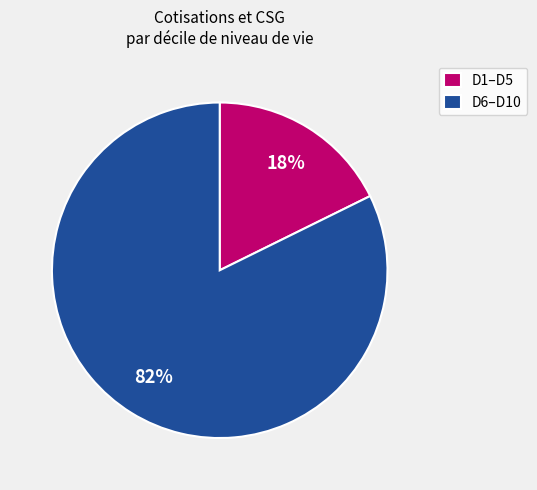

True or false: D1–D5 accounts for 4% of the total.

False